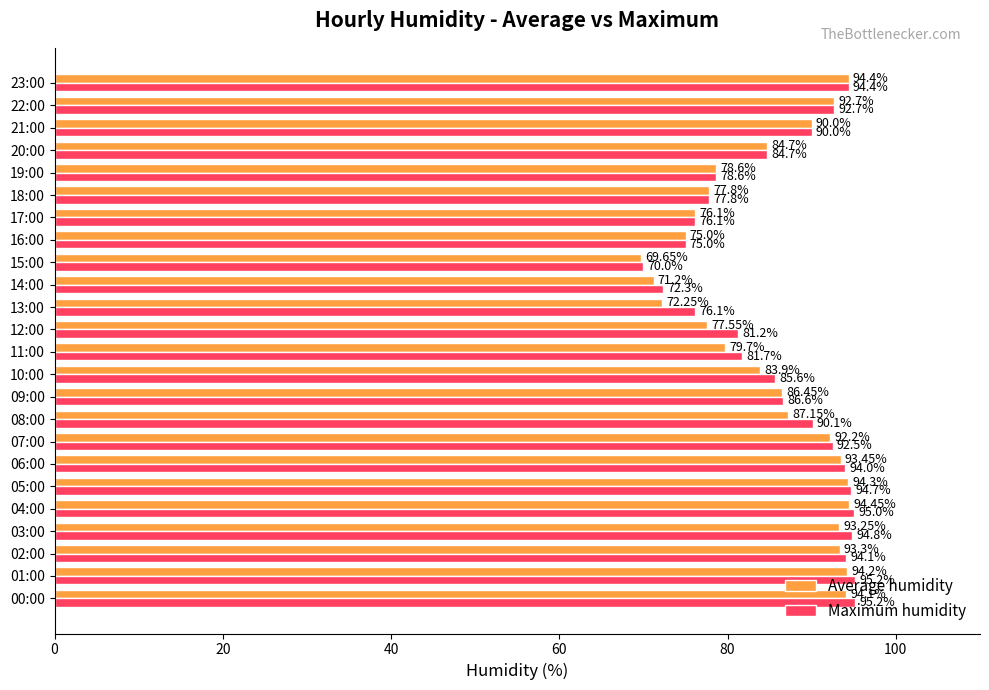

At 04:00, list the series in order from smallest to largest.

Average humidity, Maximum humidity